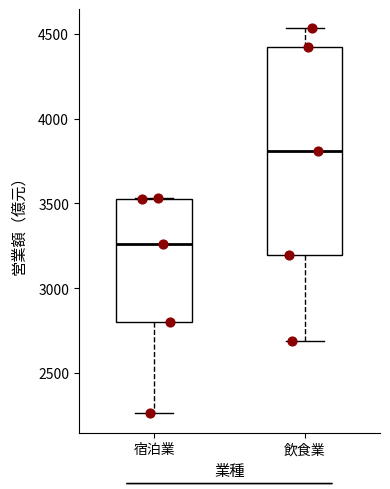

Reading left to right, transcribe this box plot: for each box, give where its median line is, the range the box spans, and where its two whiskers end, as read against the y-axis. The values are not printed on the chart, so give them approximately, as read against the axis.

宿泊業: median 3250, box 2800 to 3550, whiskers 2250 to 3550
飲食業: median 3800, box 3200 to 4400, whiskers 2700 to 4550